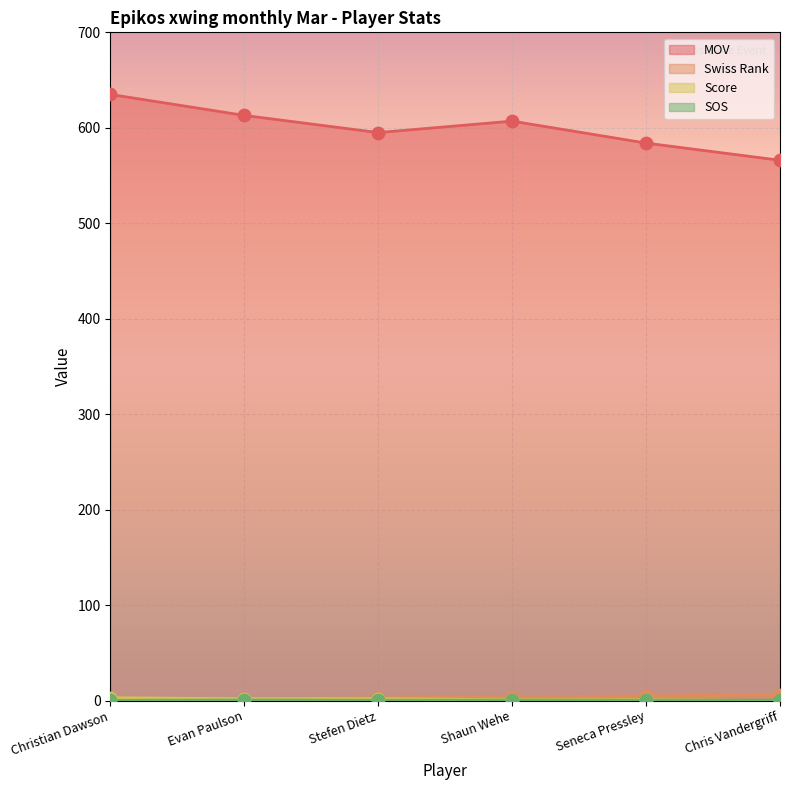

Is the value of sos at Chris Vandergriff greater than the value of mov at Shaun Wehe?

No